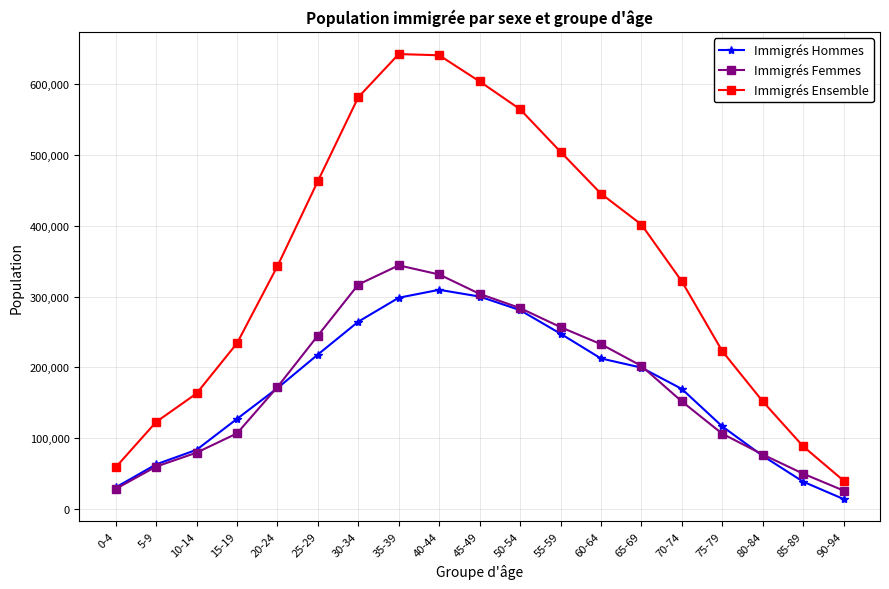

The value of Immigrés Femmes at 75-79 is 24919. True or false?

False